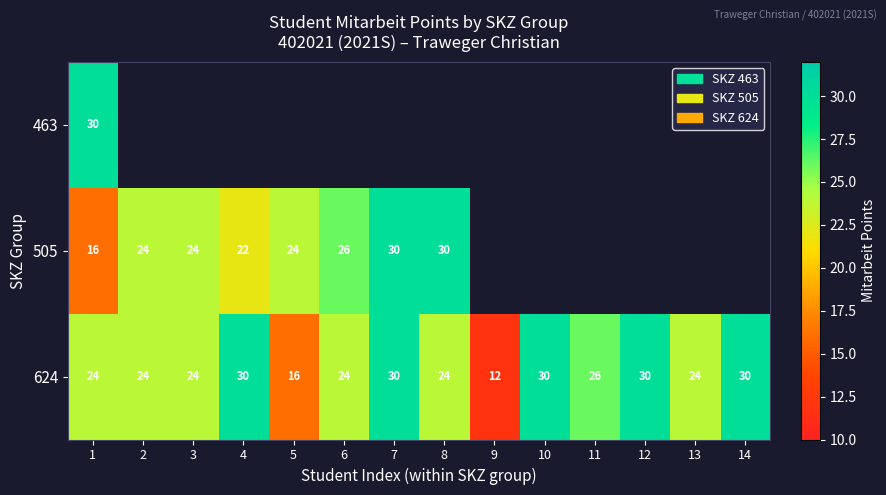

Count the number of categories in the chart.

14